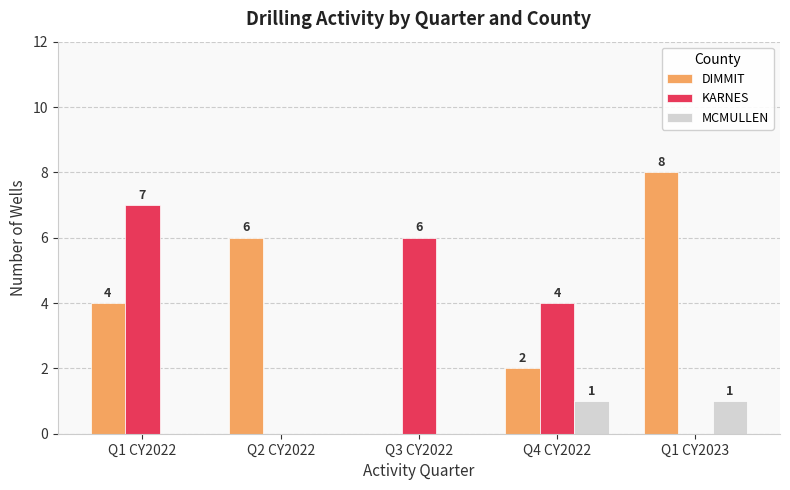

What is the total value across all series at Q4 CY2022?

7